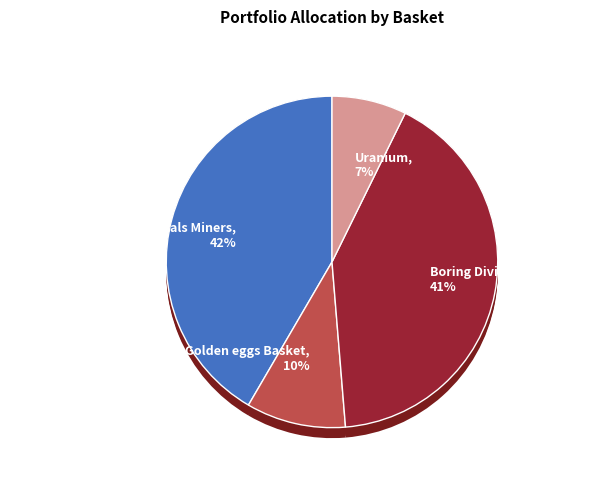

Rank the categories by value from lowest to highest.

Uranium, Golden eggs Basket, Boring Dividend Income, Big/ Mid Tier Precious Metals Miners